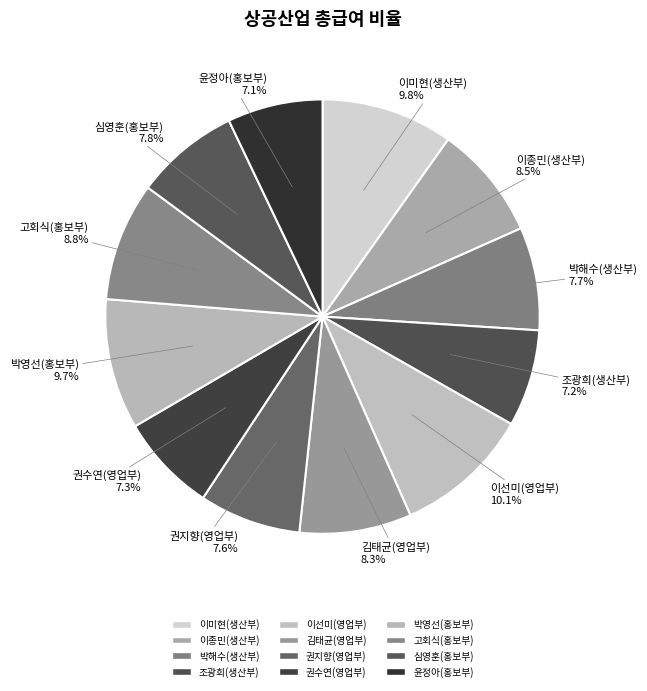

True or false: 심영훈(홍보부) accounts for 16% of the total.

False